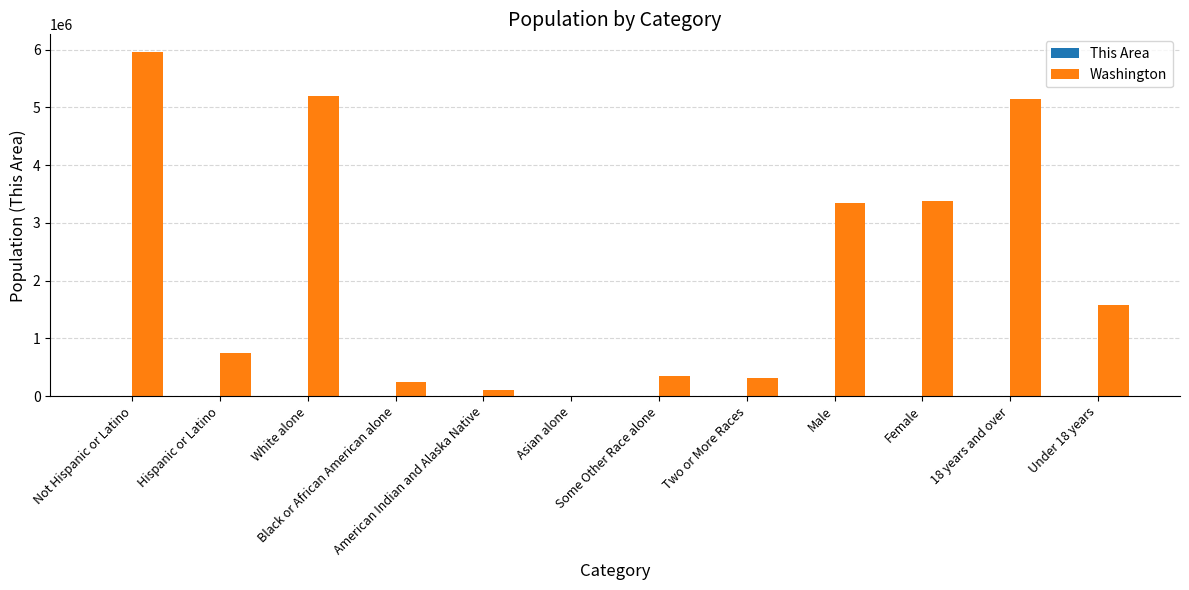

At which category is the sum across all series the highest?

Not Hispanic or Latino